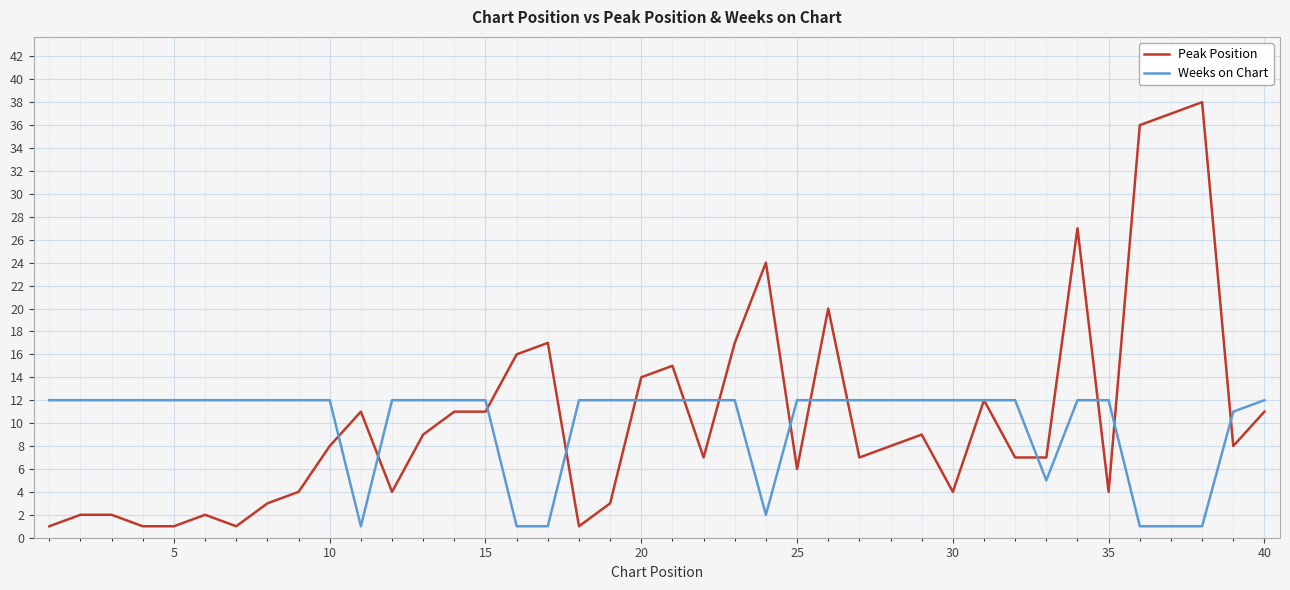

Which series has the widest spread of values?

Peak Position